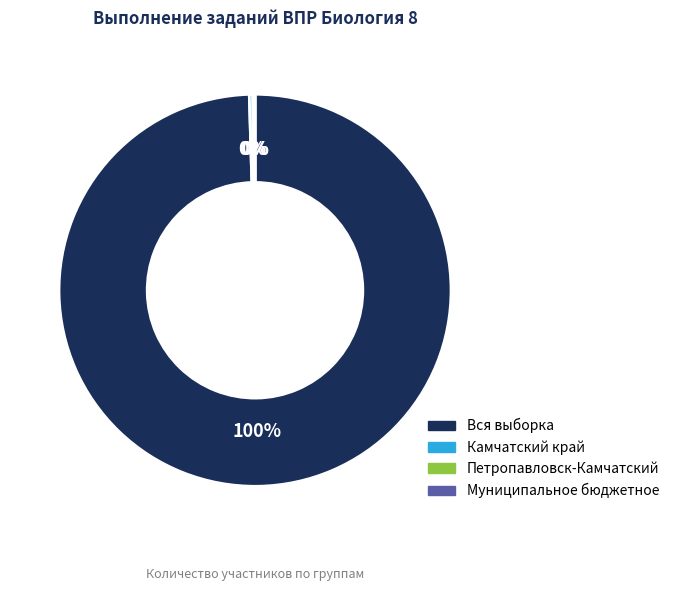

To the nearest percent, what is the combined percentage of Вся выборка and Камчатский край?

100%